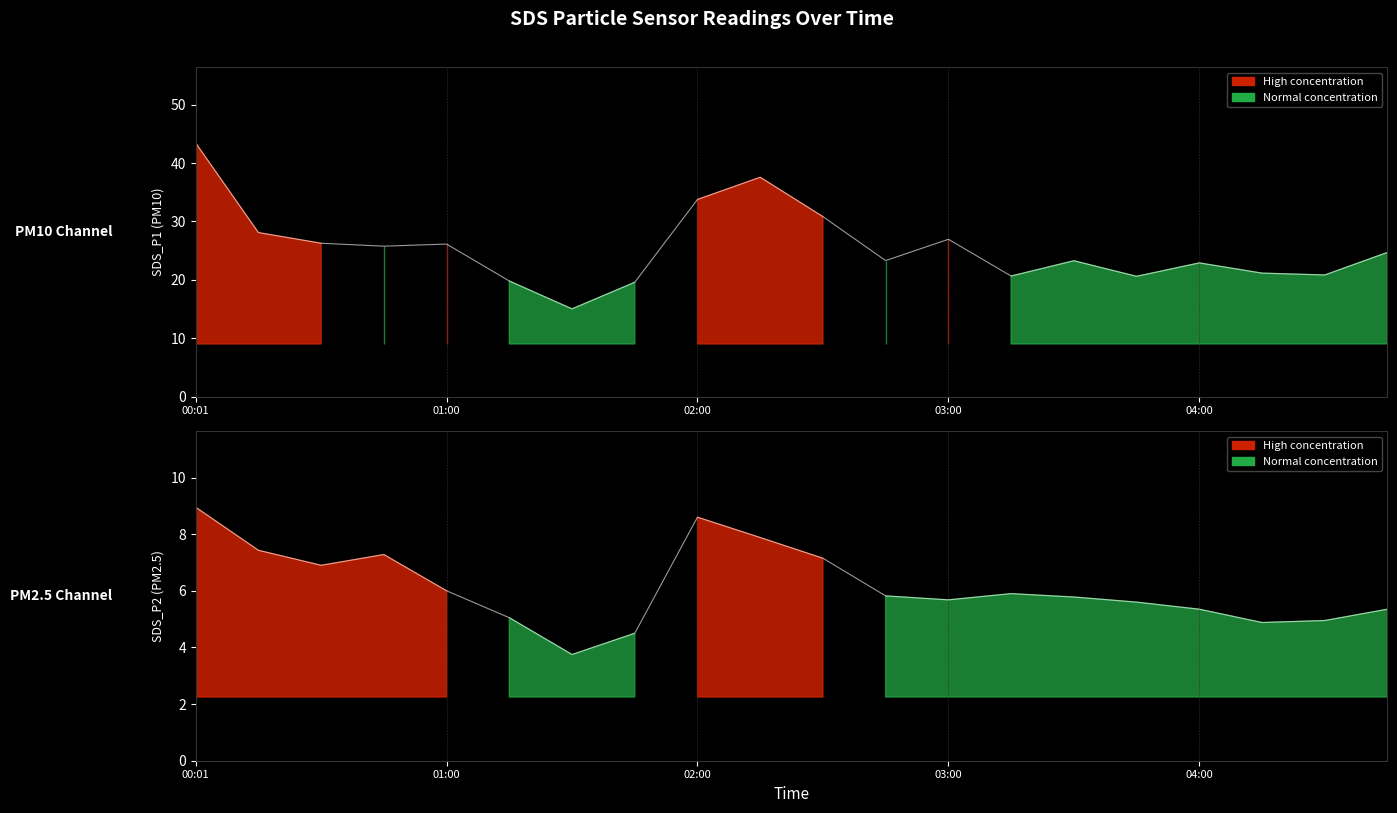

What is the total value across all series at 02:00?

42.4